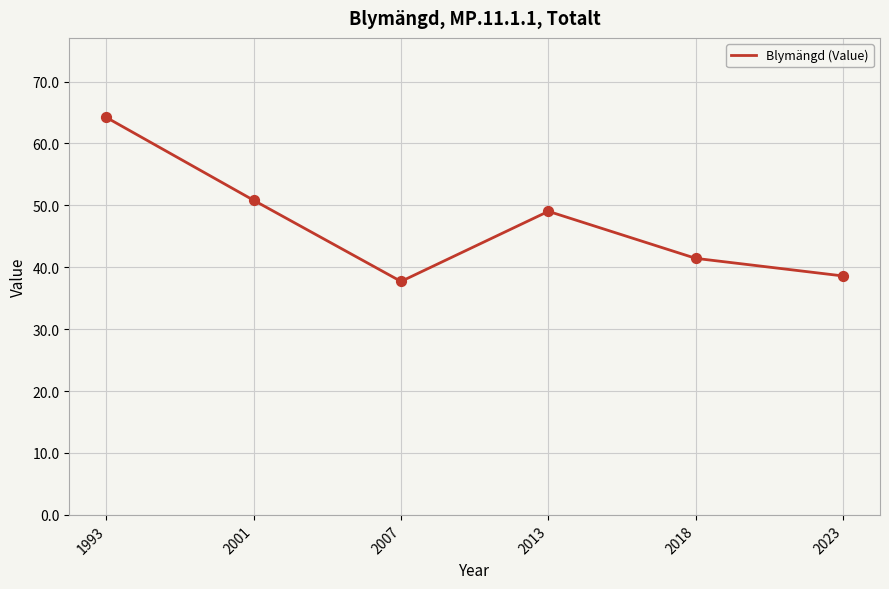

Approximately how many times larger is the value at 2023 compared to 1993?

0.6